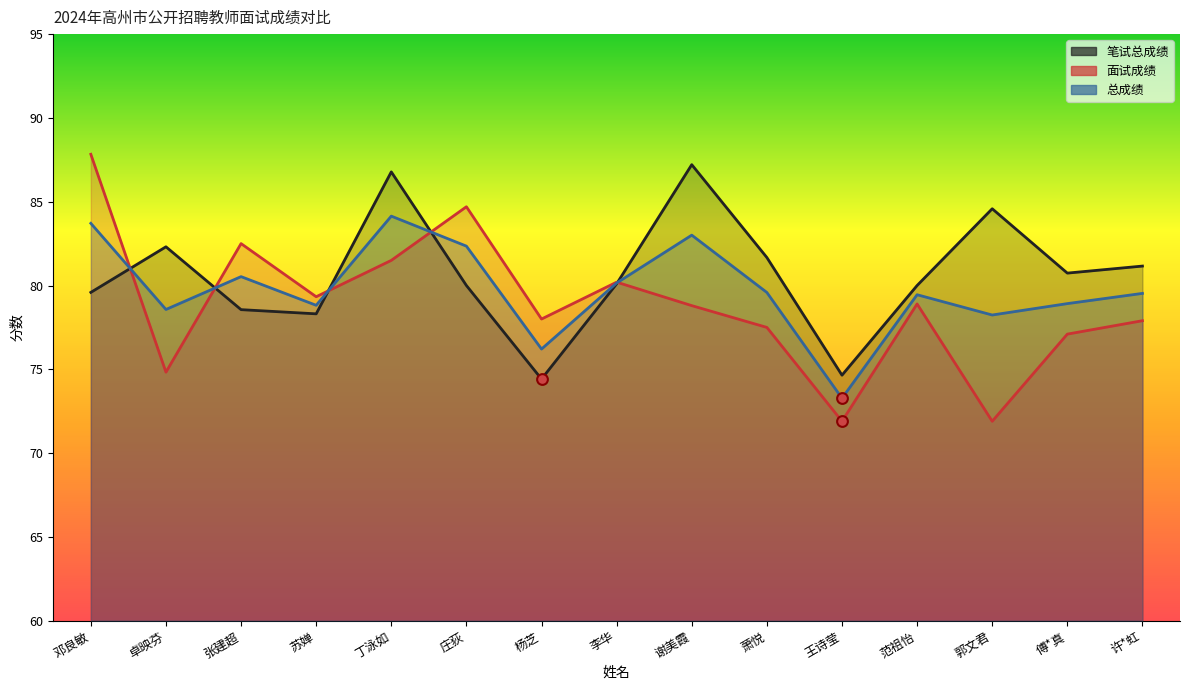

What are all the series names shown in the legend?

笔试总成绩, 面试成绩, 总成绩